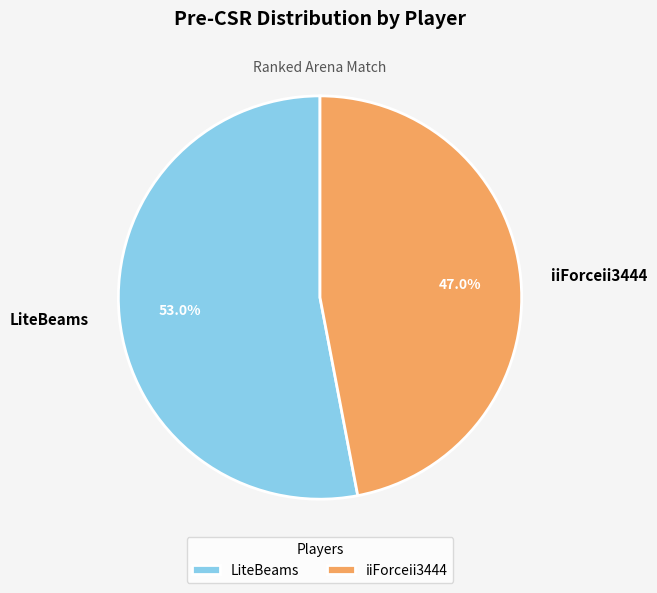

Combined, do LiteBeams and iiForceii3444 account for over 50%?

Yes